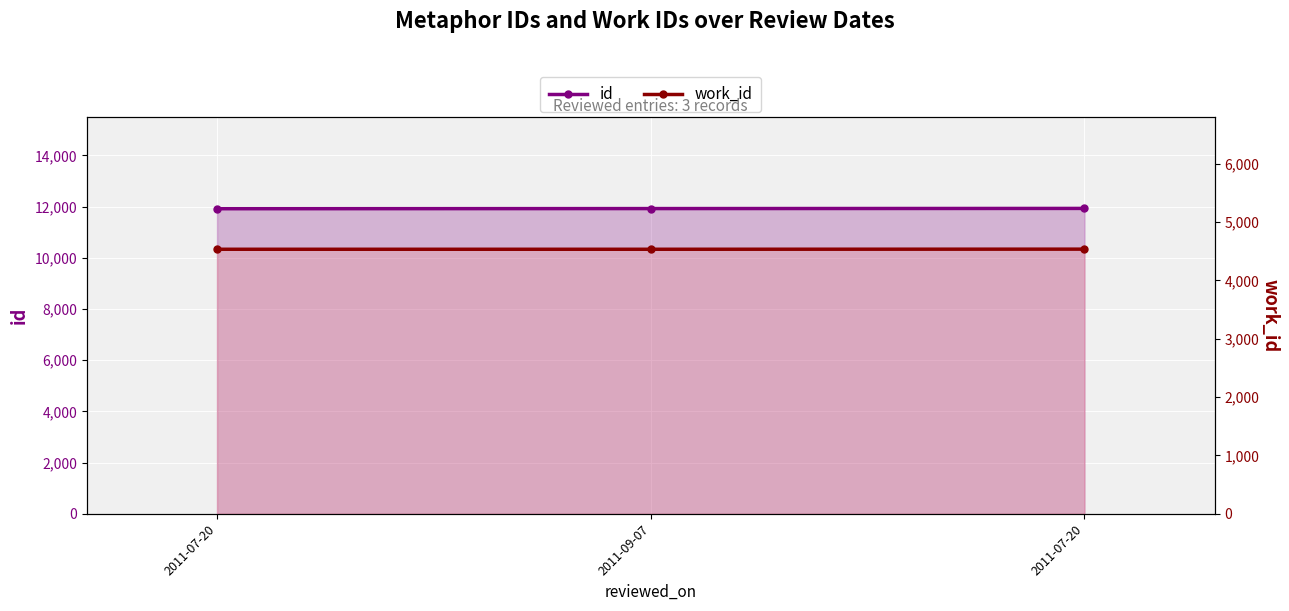

True or false: id has a value of 8111 at 2011-07-20.

False